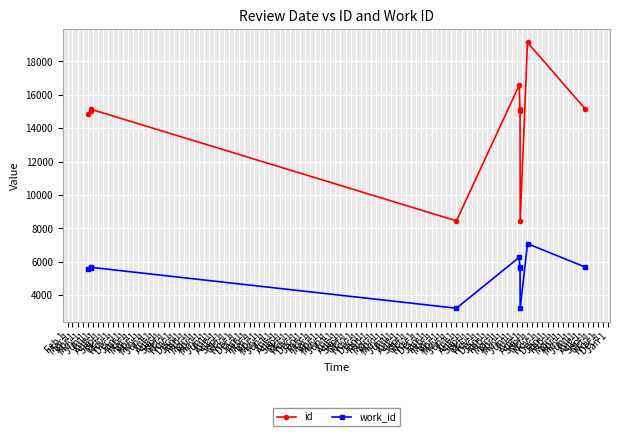

Where does the id series first go above 15126?

Jun 1